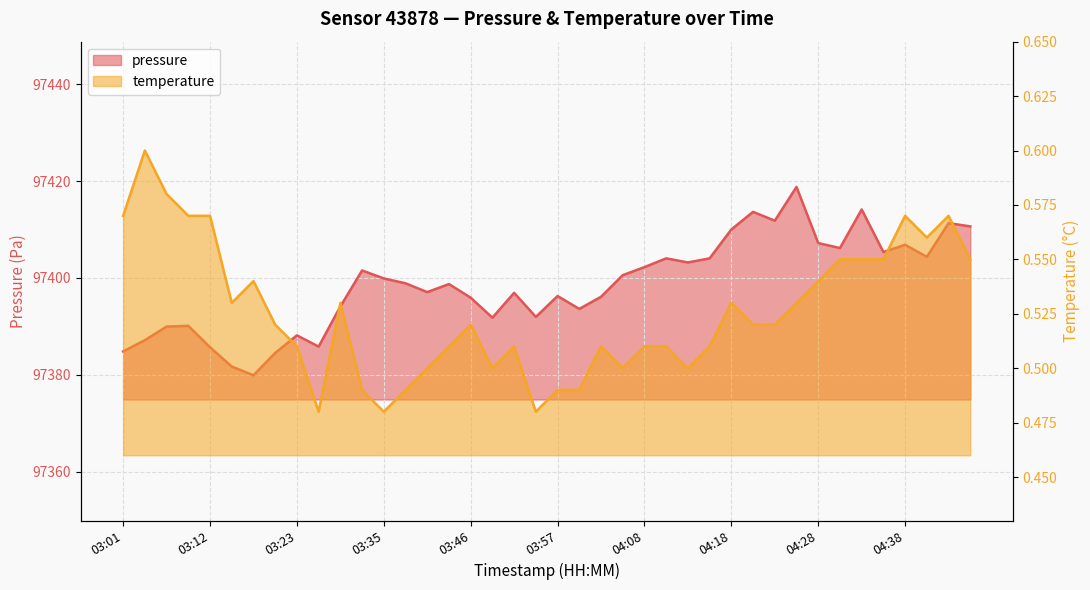

Count the number of categories in the chart.

40